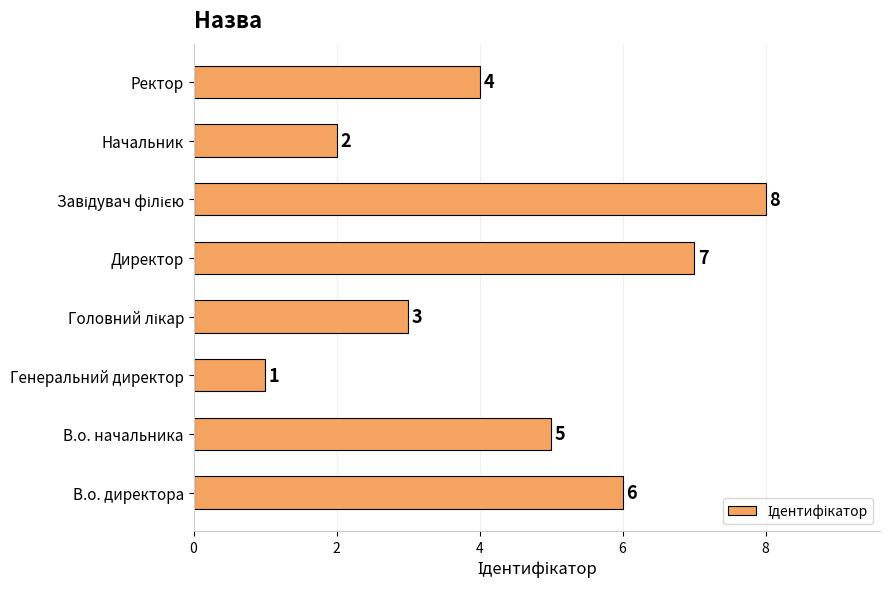

Does the chart contain any negative values?

No